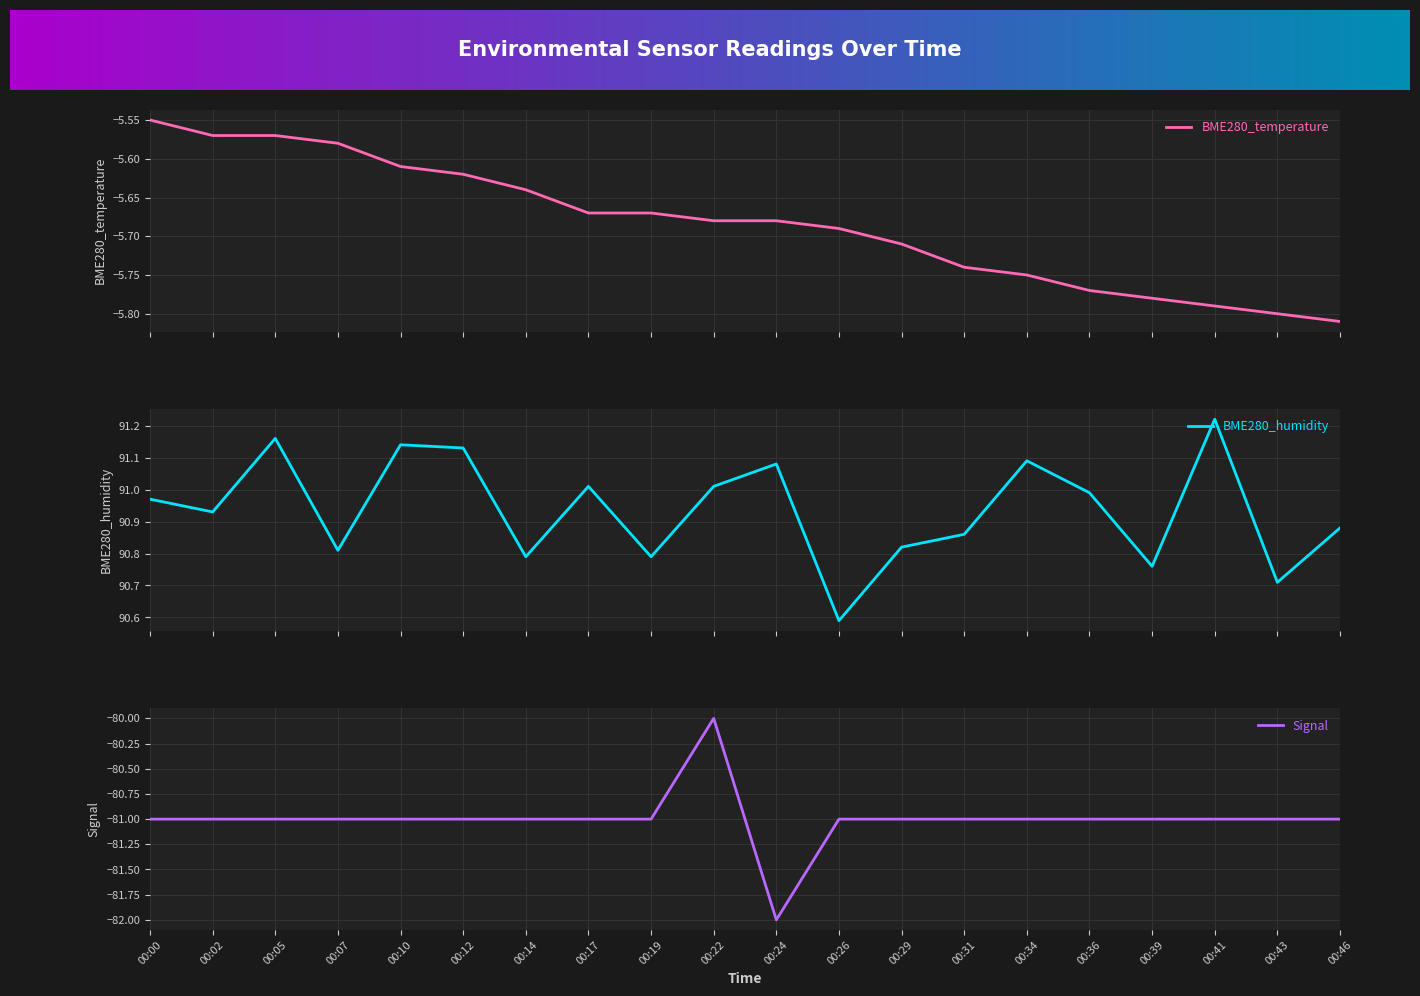

How many values in the Signal series are below -81?

1